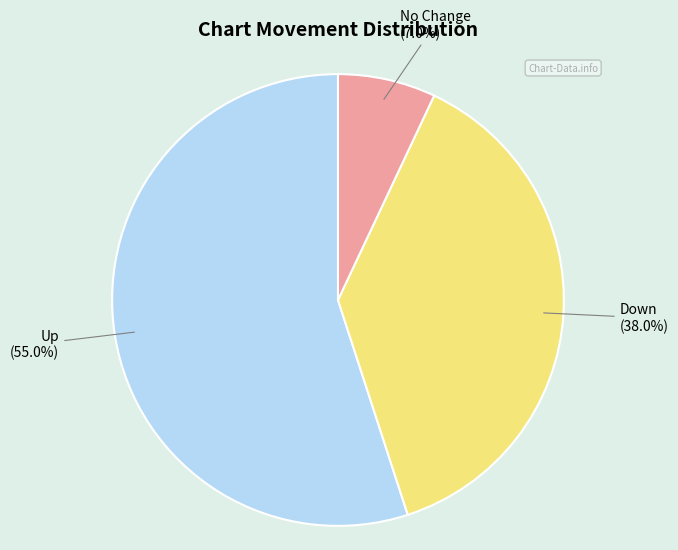

Is there any slice that represents more than half of the pie?

Yes